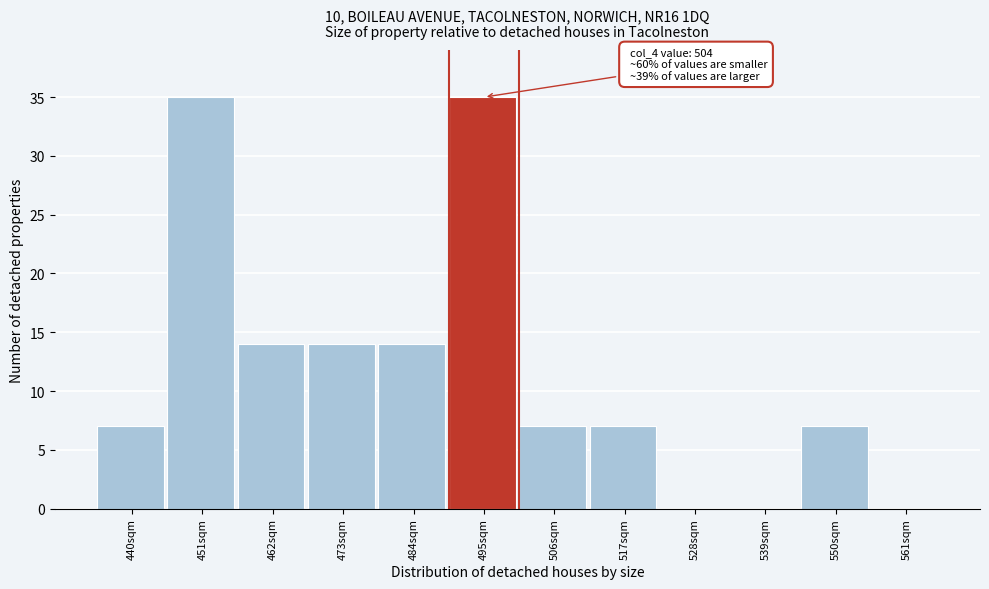

Reading left to right, extract all data points from this chart.

440sqm=7	451sqm=35	462sqm=14	473sqm=14	484sqm=14	495sqm=35	506sqm=7	517sqm=7	528sqm=0	539sqm=0	550sqm=7	561sqm=0